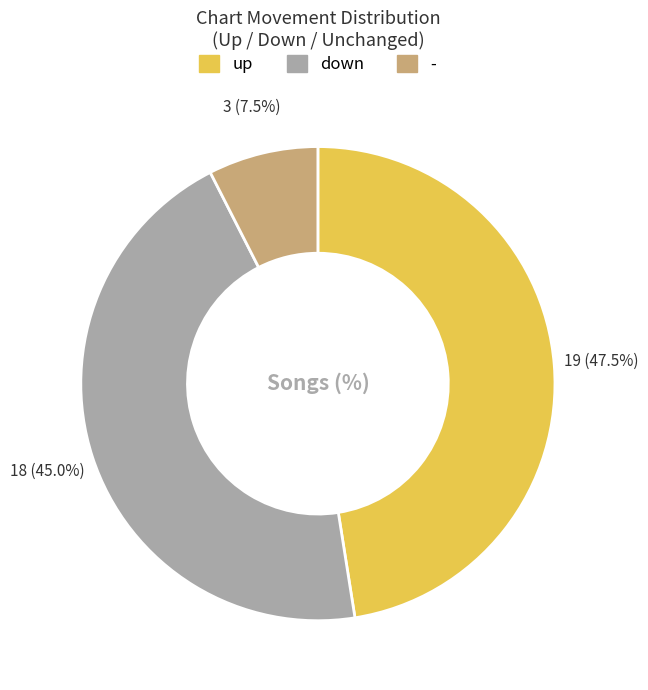

Does any single category account for the majority?

No